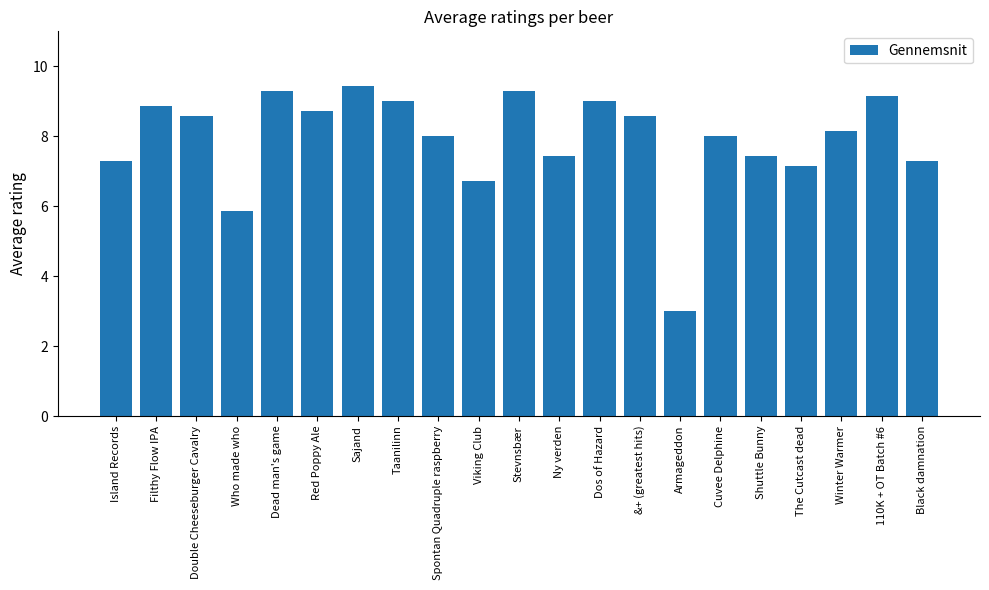

Is it true that the value at Double Cheeseburger Cavalry is 2.4?

False